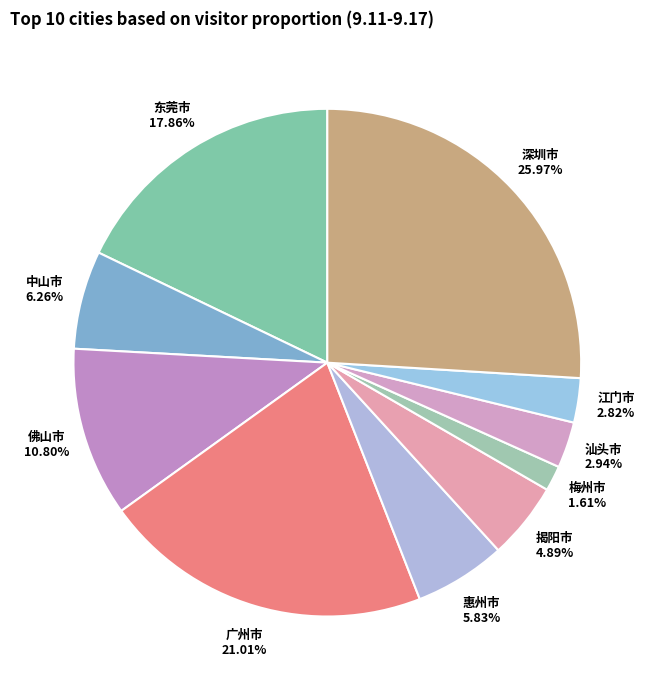

How many segments does this pie chart have?

10